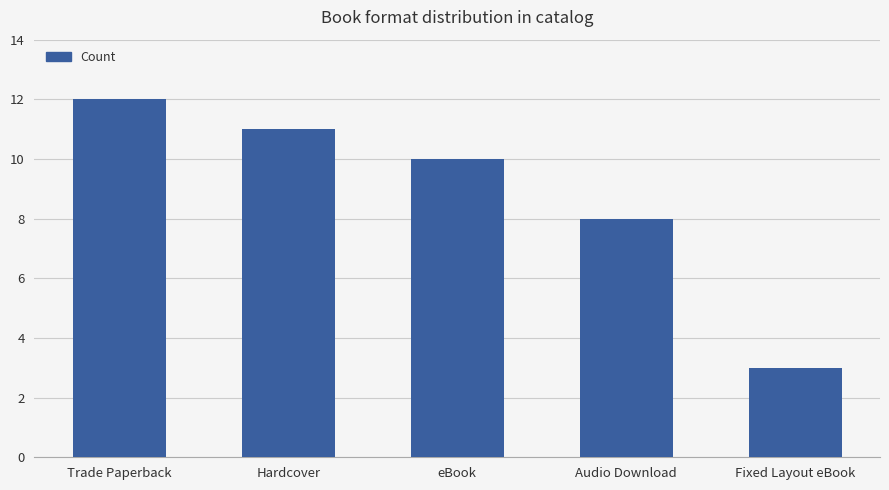

Count the number of categories in the chart.

5